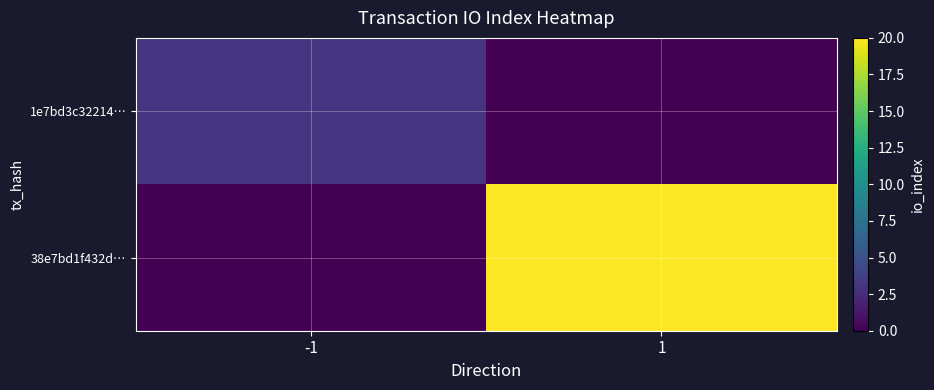

Reading right to left, list all the values displayed in this chart.

1e7bd3c32214…: 1=0	-1=3
38e7bd1f432d…: 1=20	-1=0